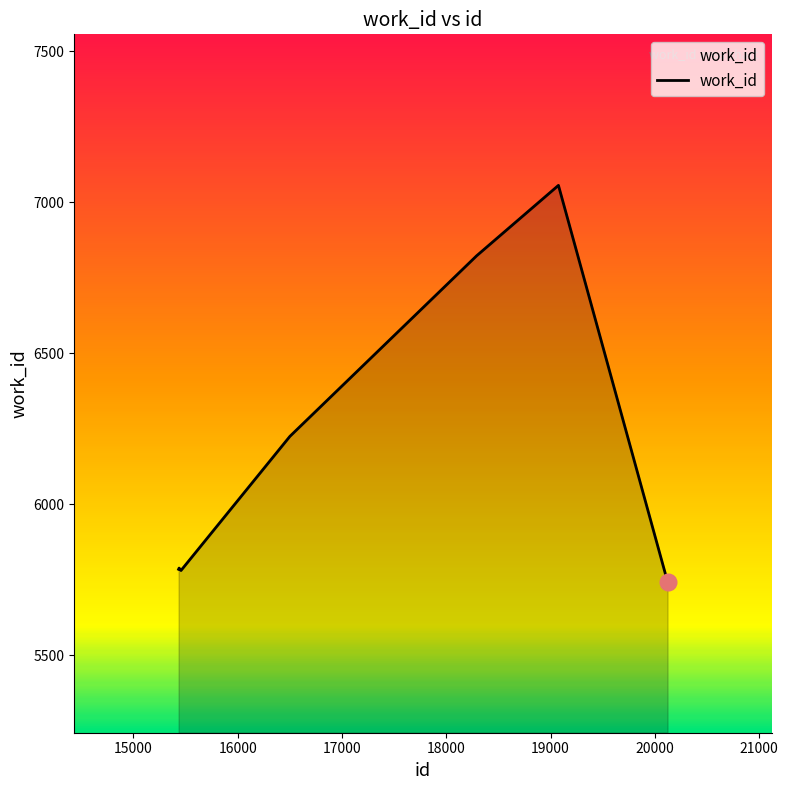

What is the difference between the second highest and second lowest values?

1042